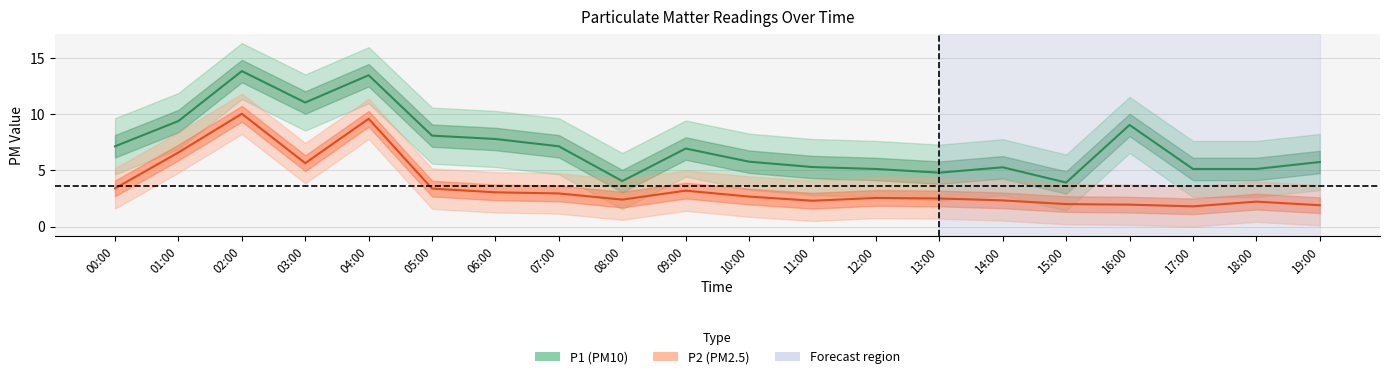

How many lines are shown in the chart?

2